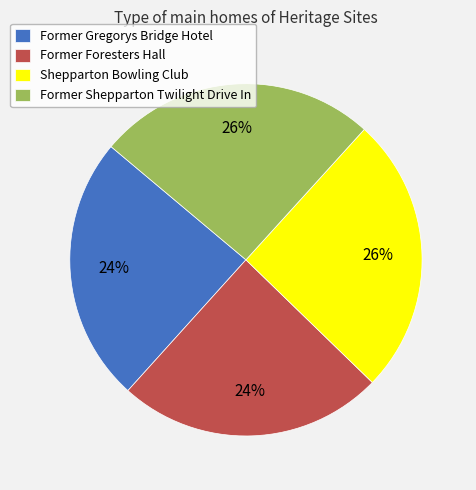

To the nearest percent, what portion does Shepparton Bowling Club represent?

26%